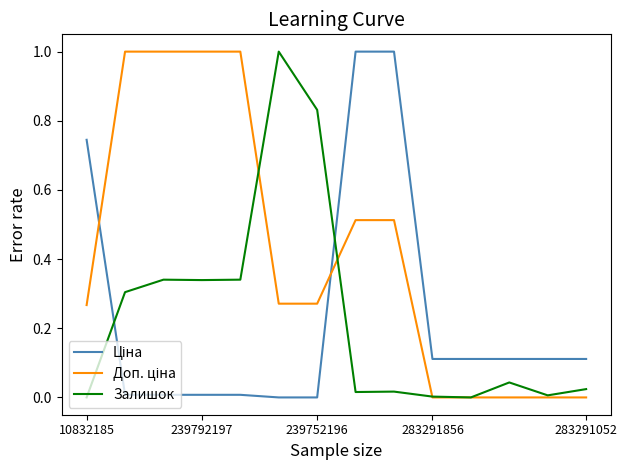

What is the maximum value shown in the chart?

1.0